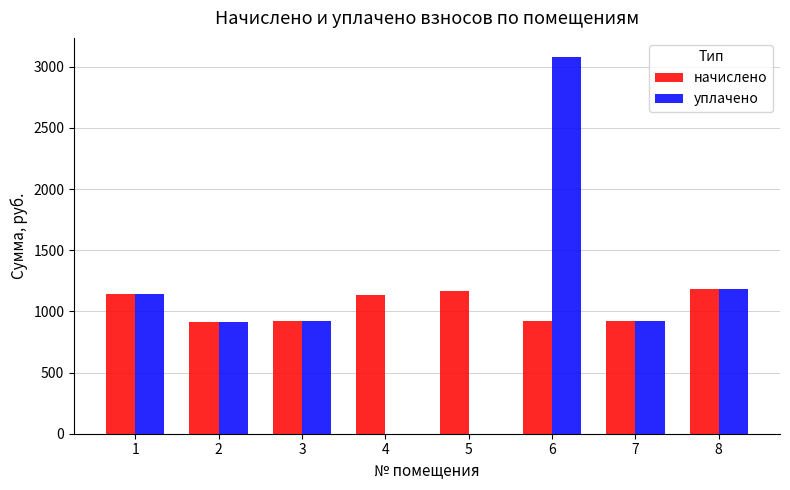

Is the value of уплачено at 2 greater than the value of начислено at 8?

No